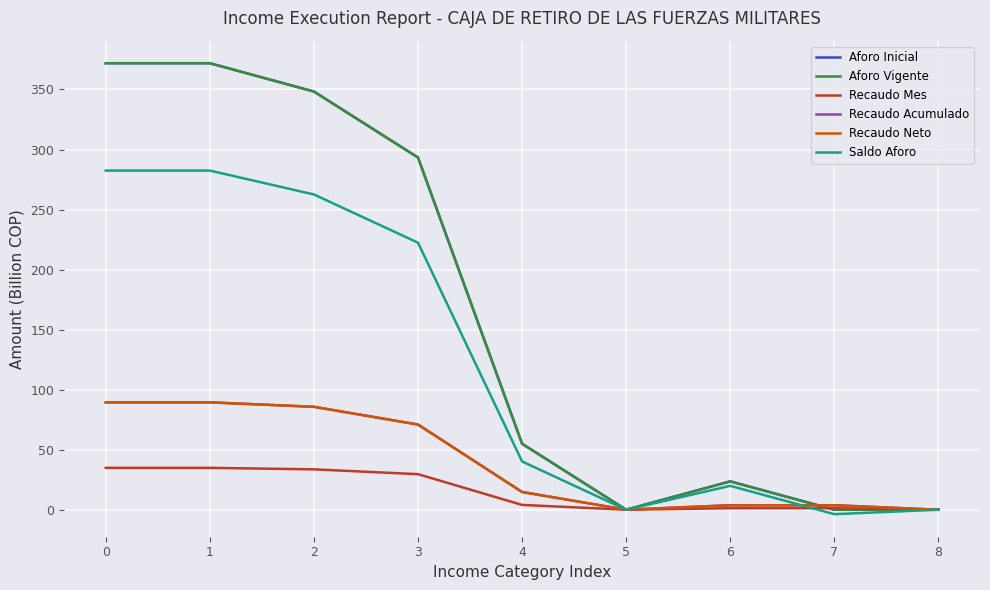

How many lines are shown in the chart?

6